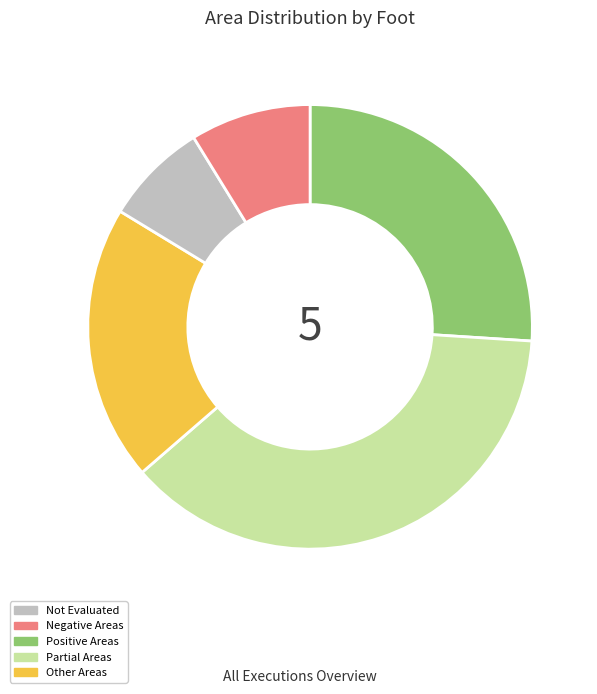

Is there a majority slice in this chart?

No